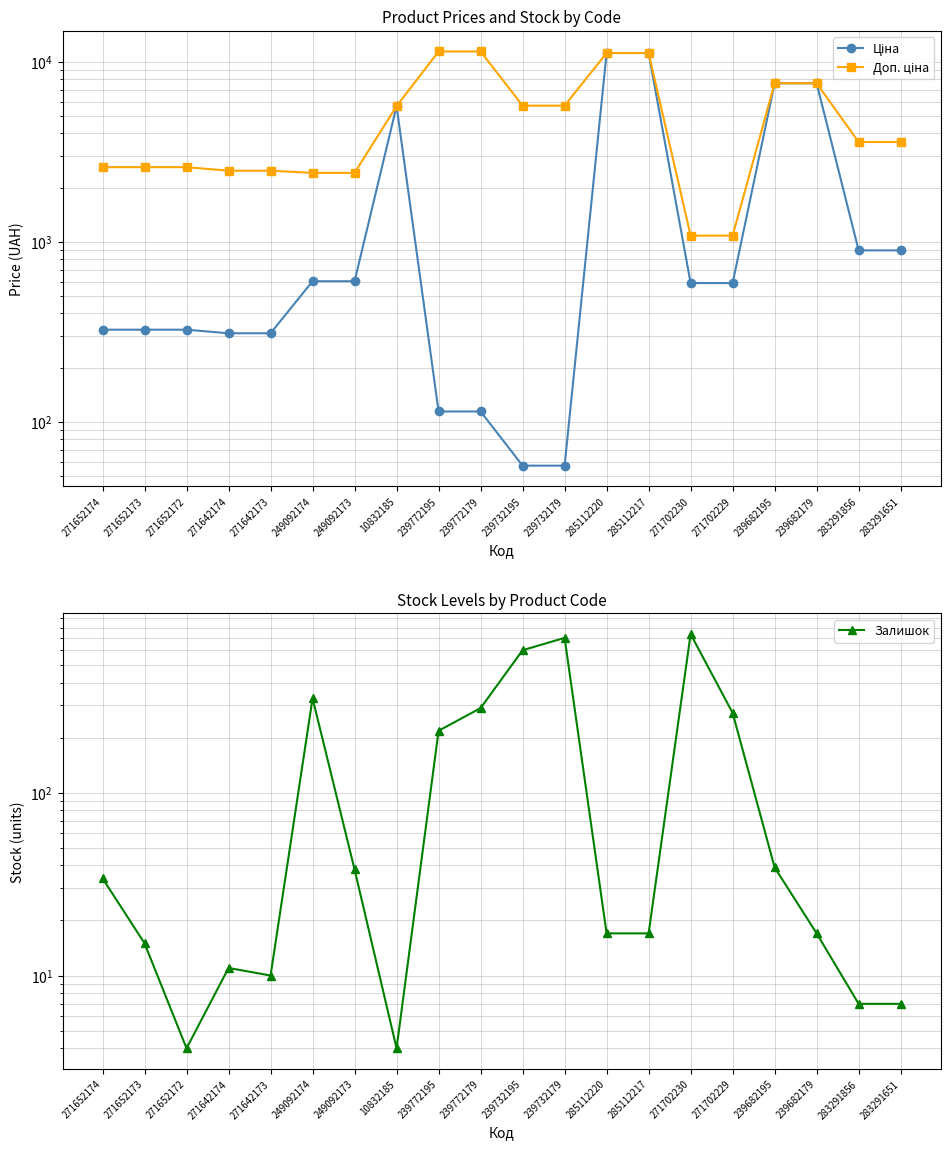

Reading left to right, transcribe all the data shown in this chart.

Ціна: 271652174=324.8	271652173=324.8	271652172=324.8	271642174=310.3	271642173=310.3	249092174=603.7	249092173=603.7	10832185=5673.8	239772195=114.1	239772179=114.1	239732195=57.0	239732179=57.0	285112220=11188.2	285112217=11188.2	271702230=589.9	271702229=589.9	239682195=7596.5	239682179=7596.5	283291856=895.9	283291651=895.9
Доп. ціна: 271652174=2598.3	271652173=2598.3	271652172=2598.3	271642174=2482.4	271642173=2482.4	249092174=2414.8	249092173=2414.8	10832185=5673.8	239772195=11410.0	239772179=11410.0	239732195=5705.0	239732179=5705.0	285112220=11188.2	285112217=11188.2	271702230=1081.7	271702229=1081.7	239682195=7596.5	239682179=7596.5	283291856=3583.6	283291651=3583.6
Залишок: 271652174=34.0	271652173=15.0	271652172=4.0	271642174=11.0	271642173=10.0	249092174=328.0	249092173=38.0	10832185=4.0	239772195=218.0	239772179=290.0	239732195=601.0	239732179=702.0	285112220=17.0	285112217=17.0	271702230=736.0	271702229=273.0	239682195=39.0	239682179=17.0	283291856=7.0	283291651=7.0